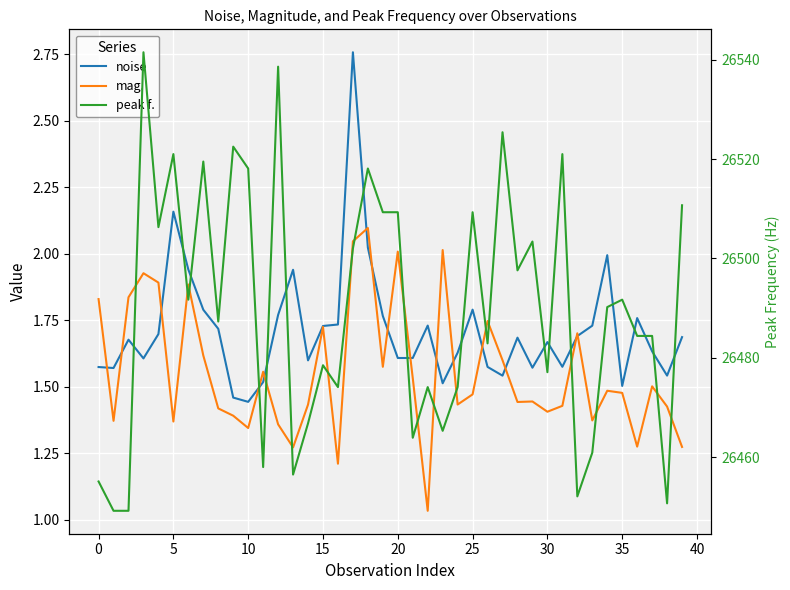

What is the smallest value displayed?

1.0